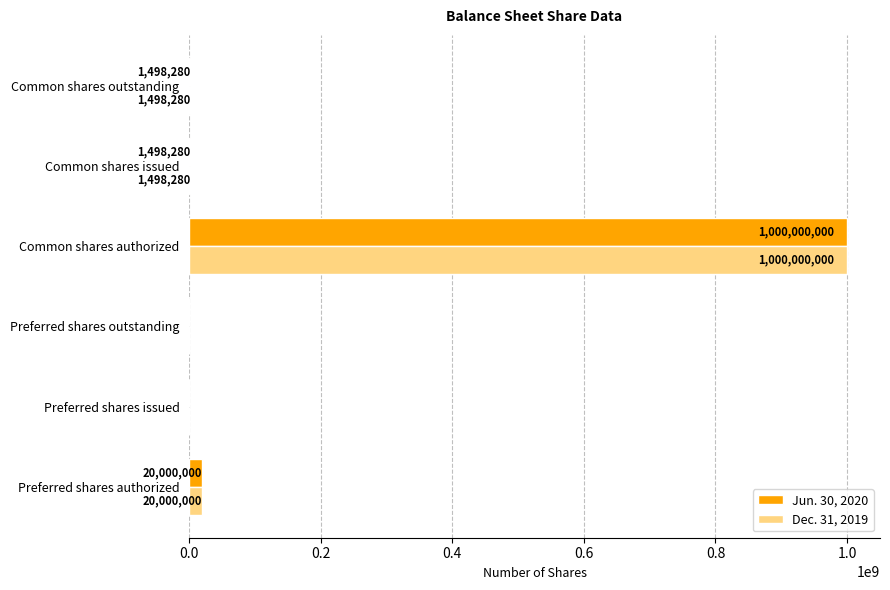

How many series are shown in this chart?

2